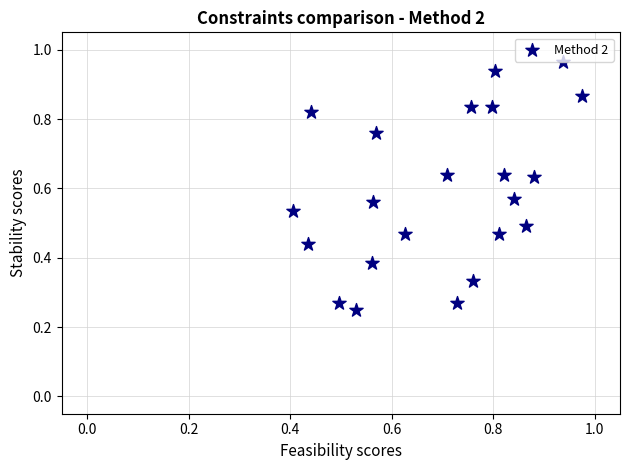

What is the range of Y values (max minus min)?

0.7